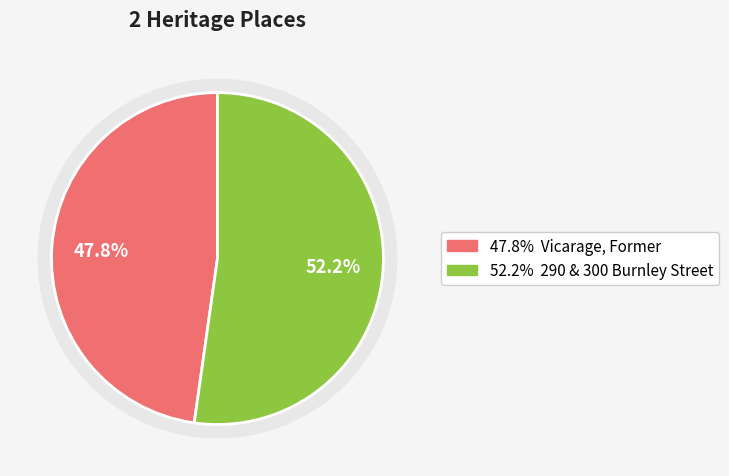

What percentage do 290 & 300 Burnley Street and Vicarage, Former together represent?

100.0%